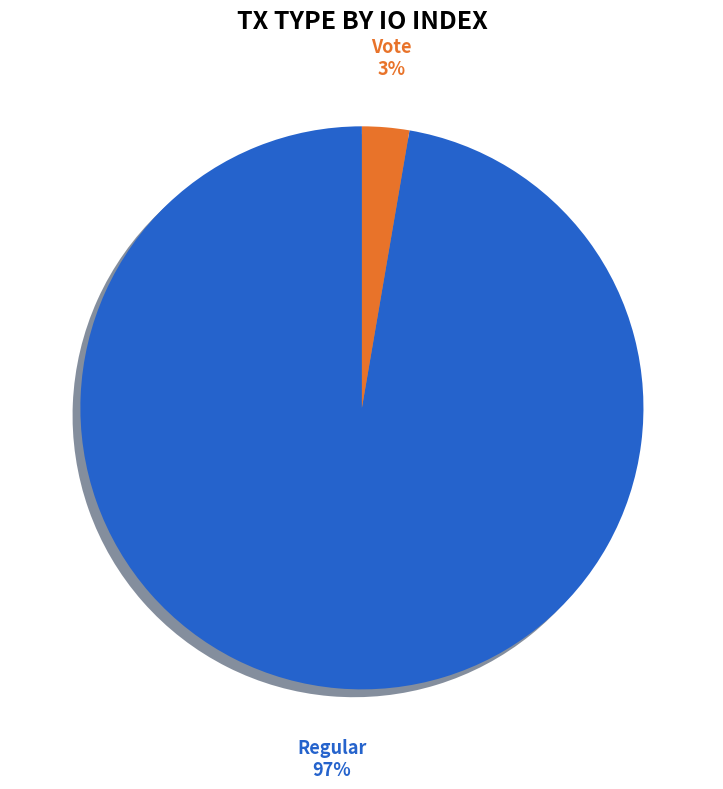

What percentage do Regular and Vote together represent?

100.0%